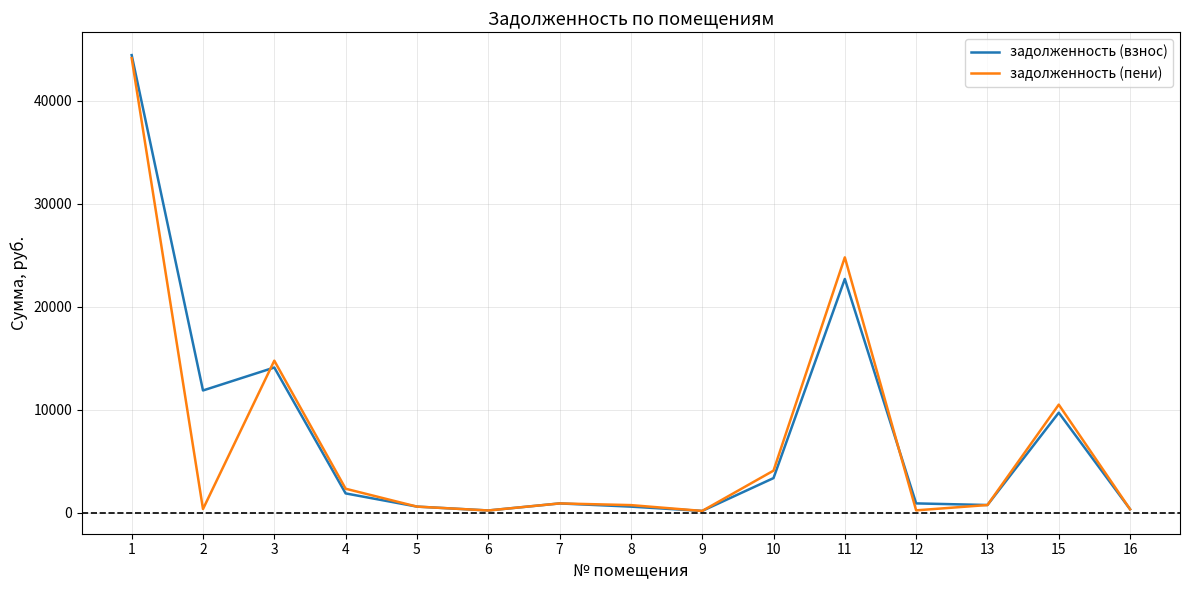

The value of задолженность (взнос) at 11 is 35547.1. True or false?

False